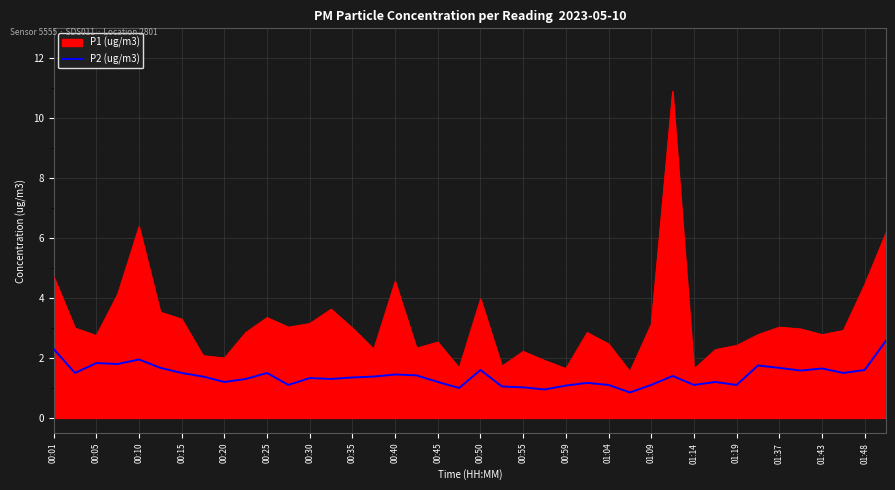

What is the maximum value shown in the chart?

10.9